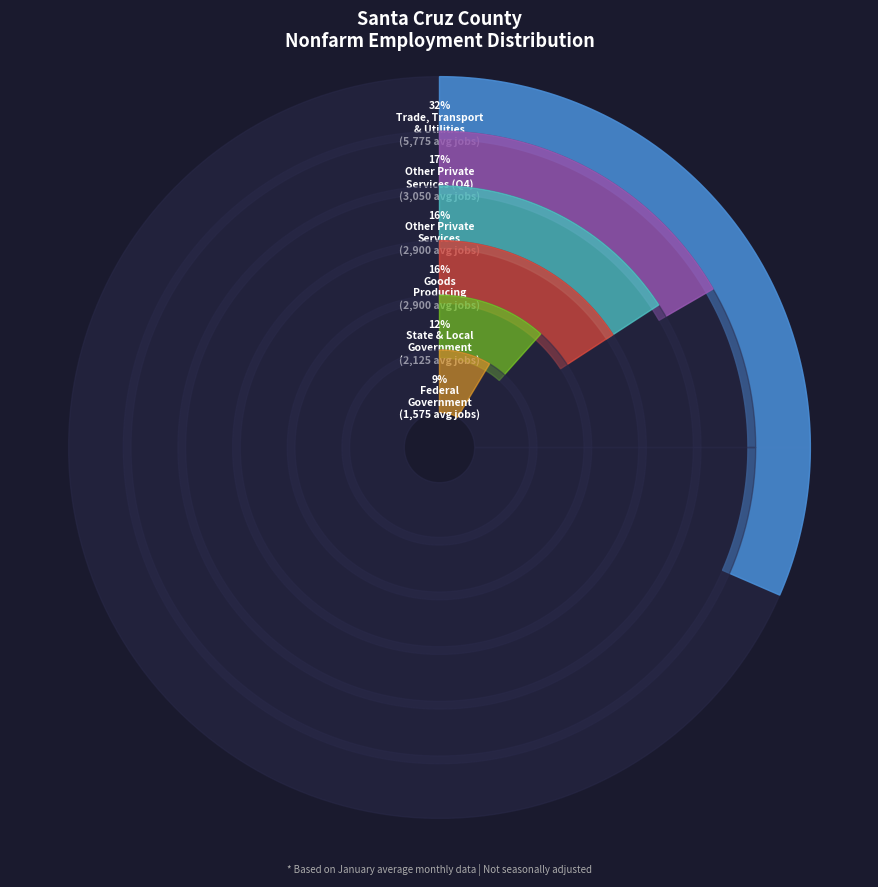

What percentage is NOT represented by Federal Government?

91.4%